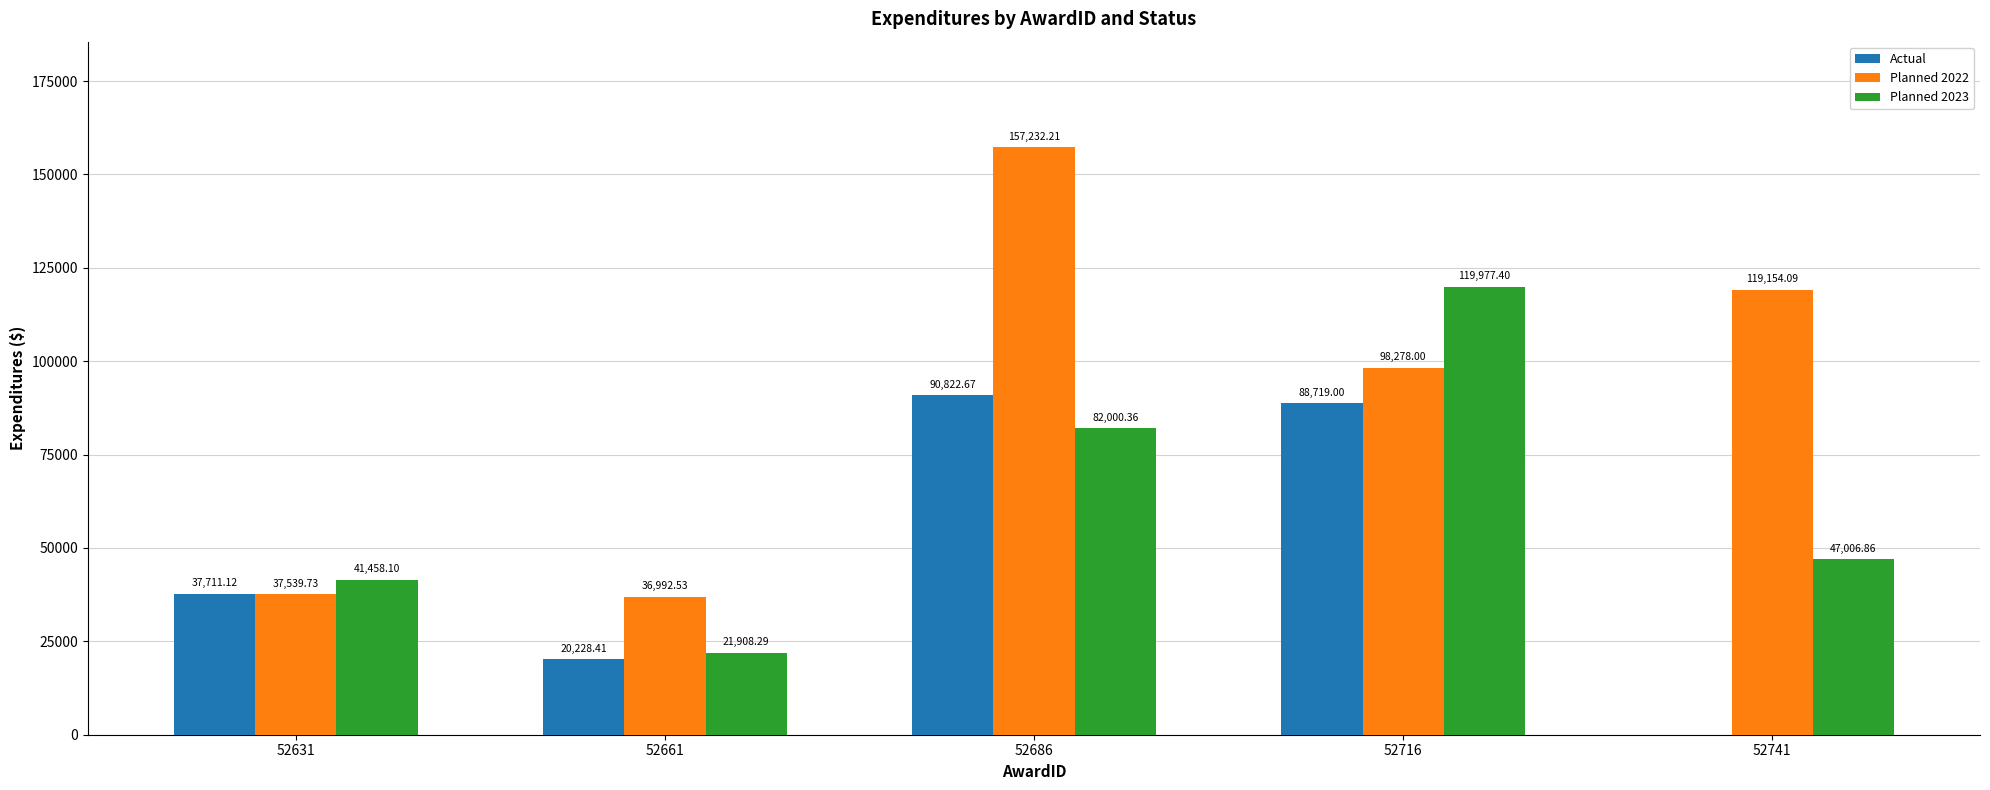

At which label does Planned 2022 first exceed 98278?

52686